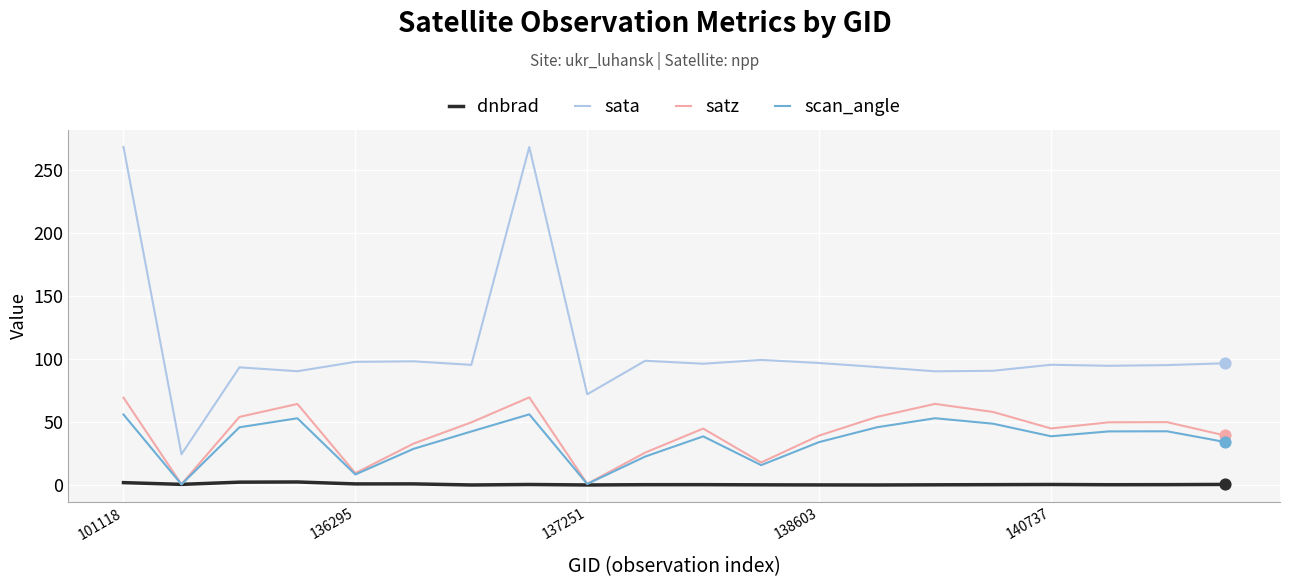

Which series has the largest range (max minus min)?

sata